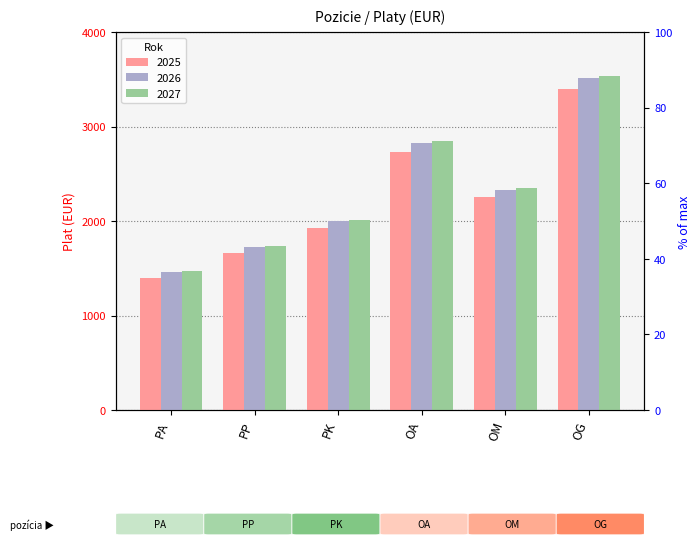

What is the maximum value for 2025?

3401.6